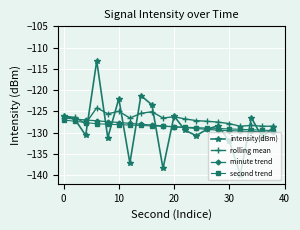

What is the value of the rolling mean point at the 1st from the left?

-126.1